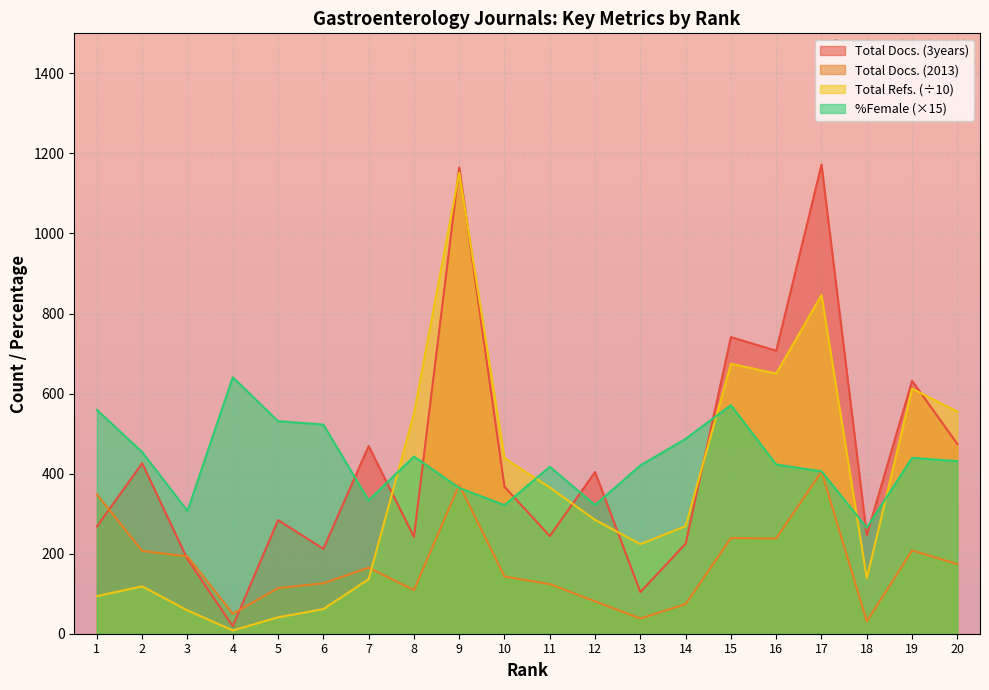

How many distinct data groups are displayed?

4